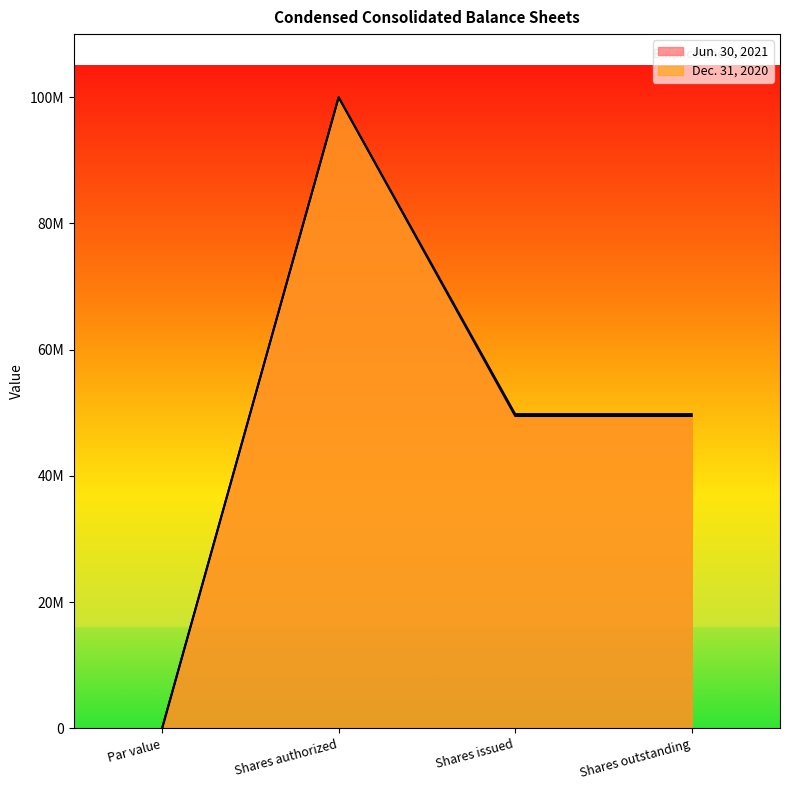

What is the maximum value for Jun. 30, 2021?

100000000